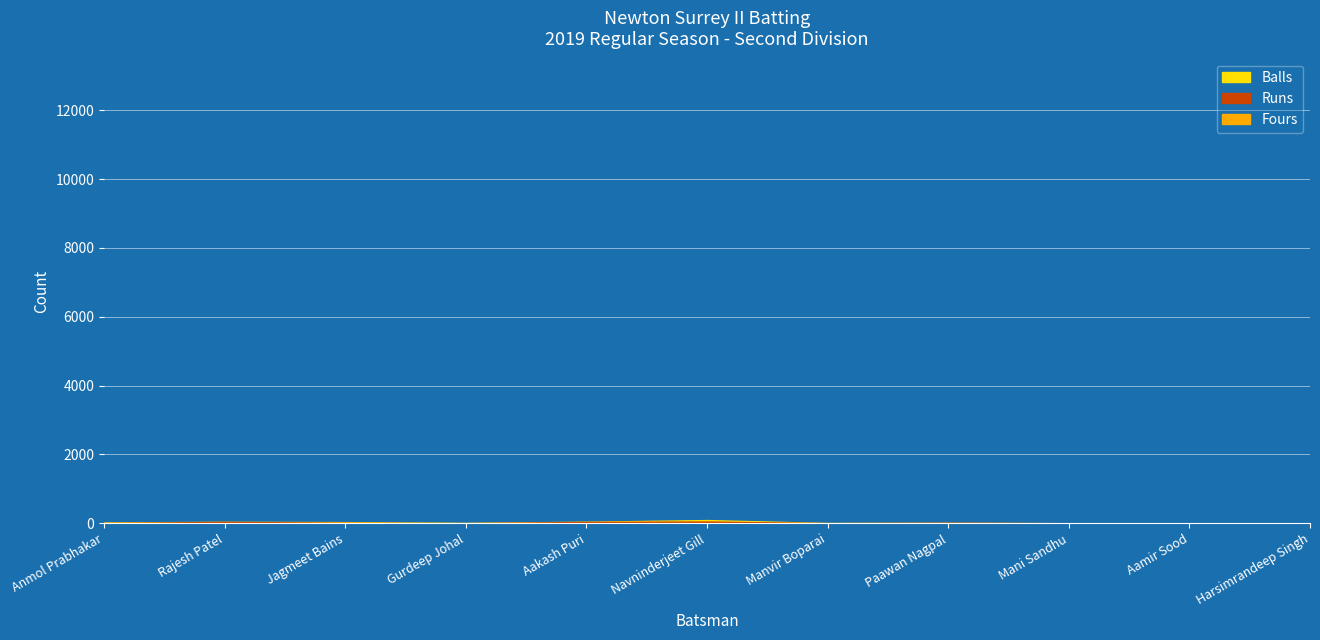

At which label does Fours reach its peak?

Rajesh Patel